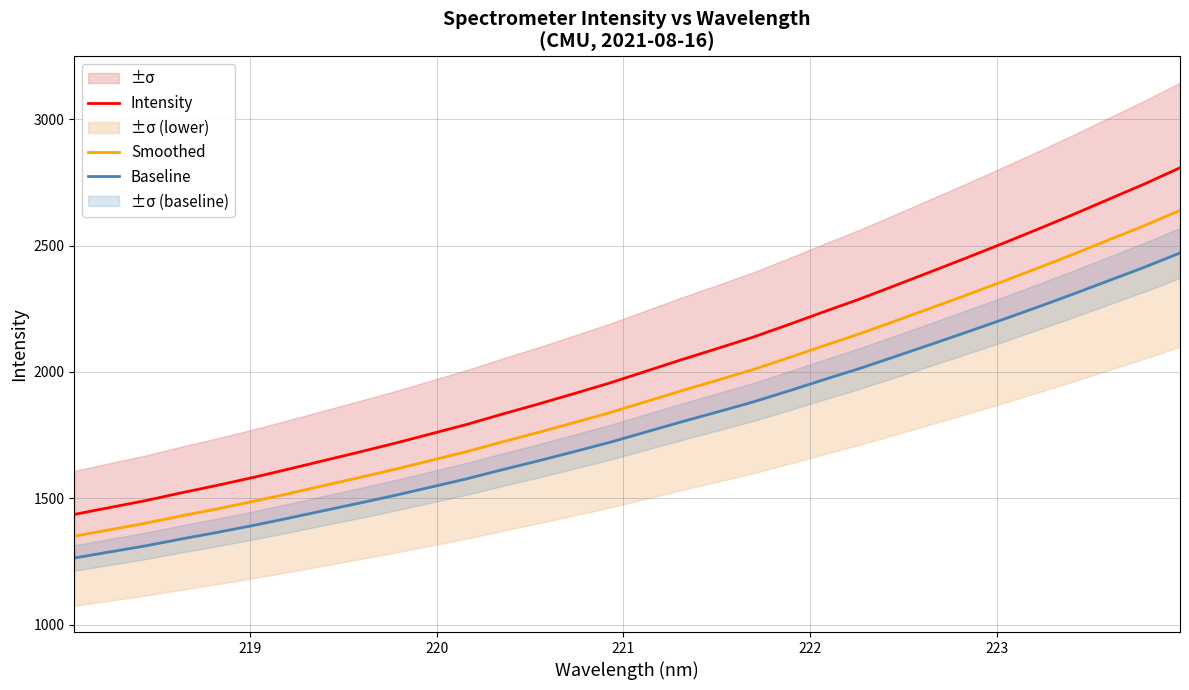

What is the greatest value displayed?

2808.0